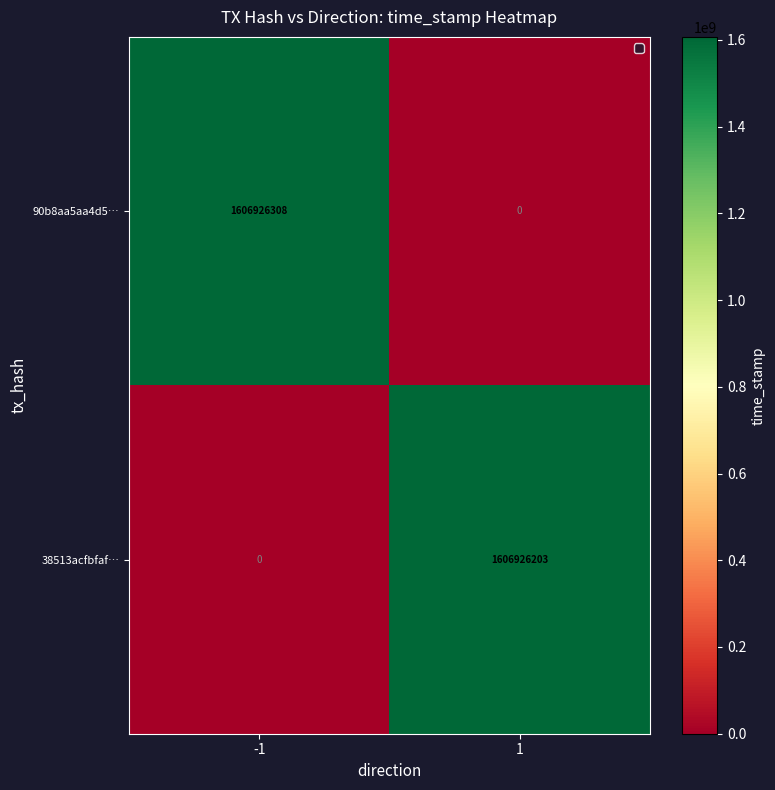

What is the difference between the 90b8aa5aa4d5… values at 1 and -1?

1606926308